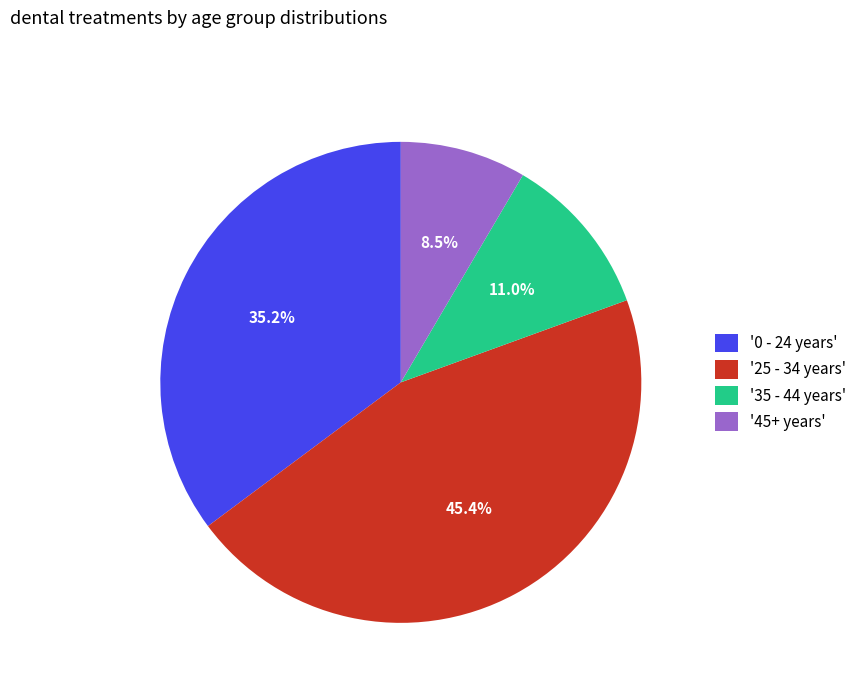

Rank the categories by value from highest to lowest.

'25 - 34 years', '0 - 24 years', '35 - 44 years', '45+ years'